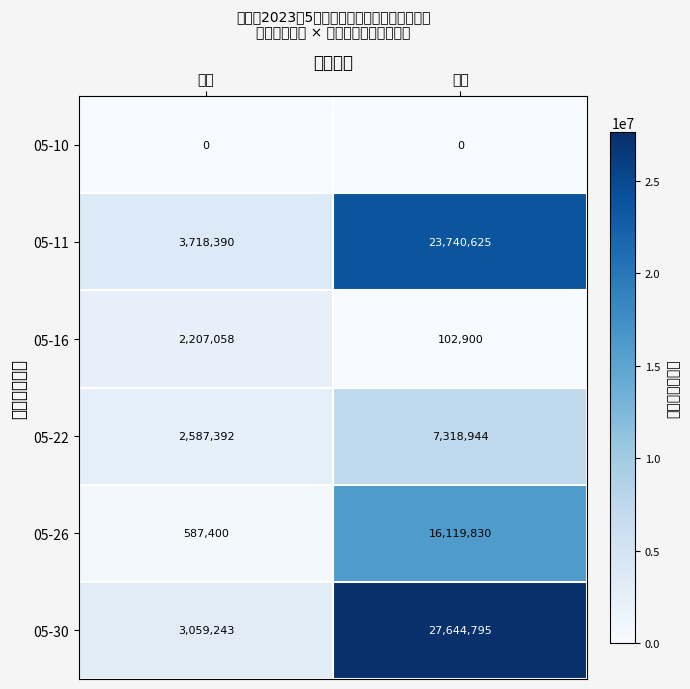

What is the total value across all series at 一般?

12159483